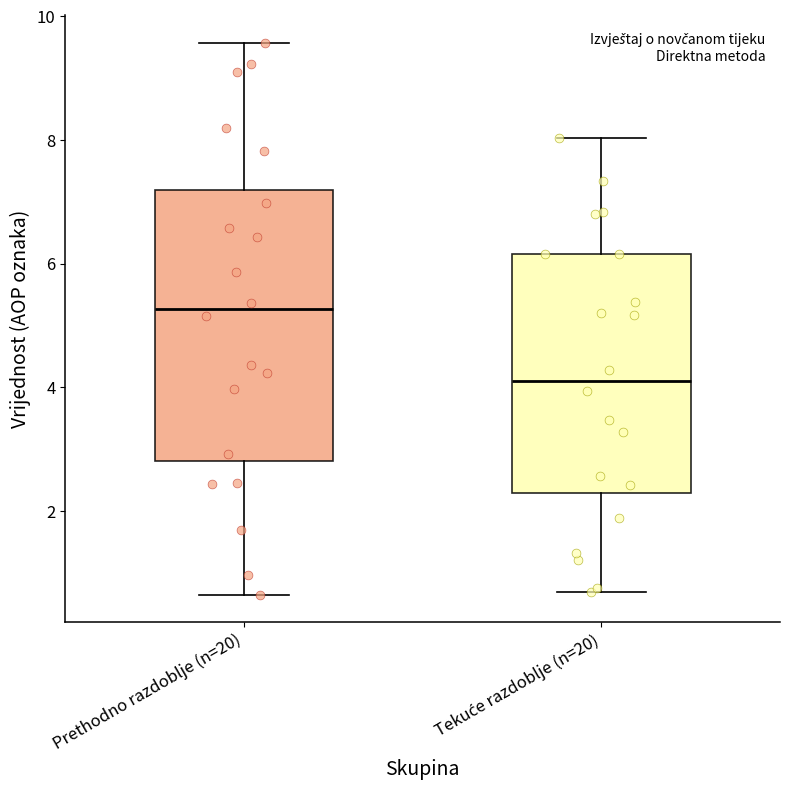

Reading left to right, read every box against the y-axis: the position of its median line, the range the box covers, and the ends of its whiskers. The values are not printed on the chart, so give them approximately, as read against the axis.

Prethodno razdoblje (n=20): median 5.2, box 2.8 to 7.2, whiskers 0.6 to 9.6
Tekuće razdoblje (n=20): median 4.2, box 2.2 to 6.2, whiskers 0.6 to 8.0